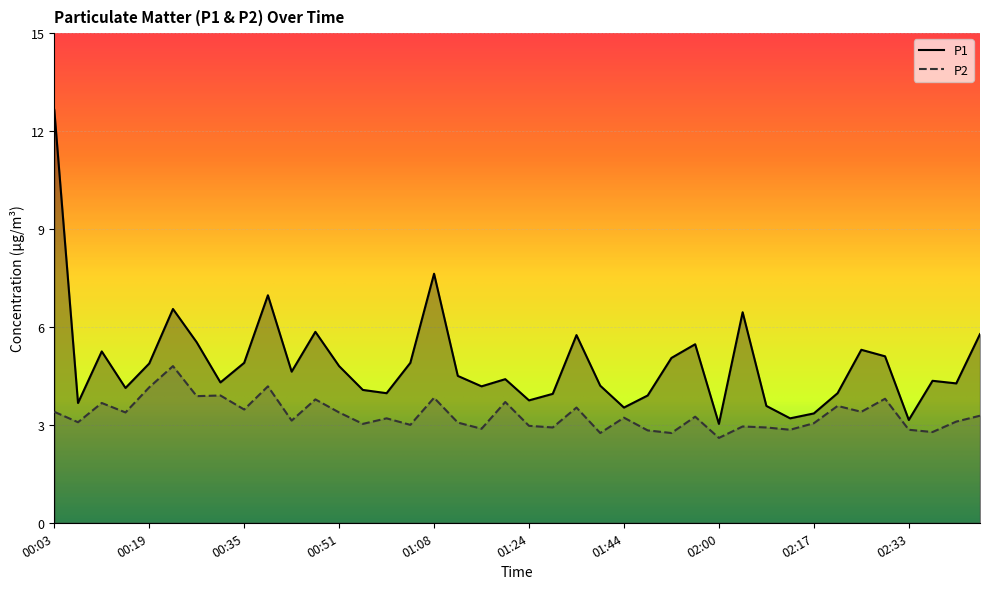

List the series in order of their overall mean, highest first.

P1, P2